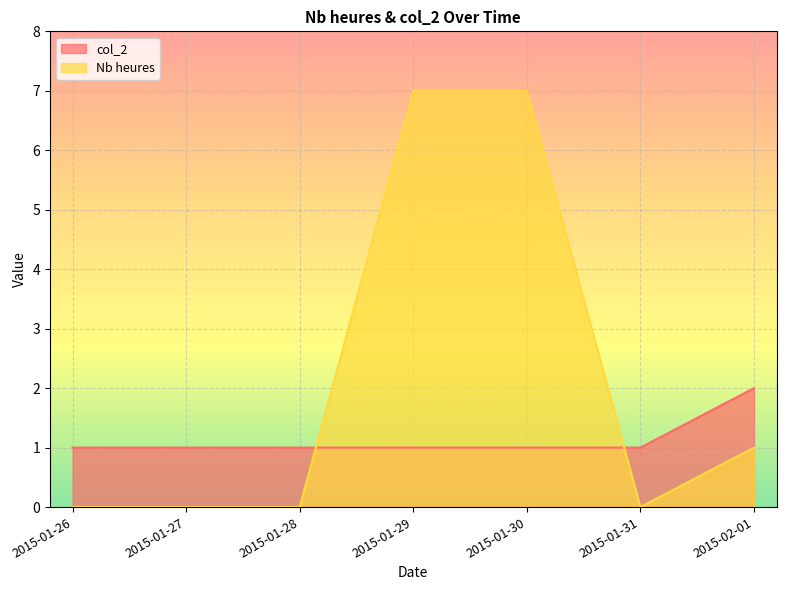

What is the maximum value for Nb heures?

7